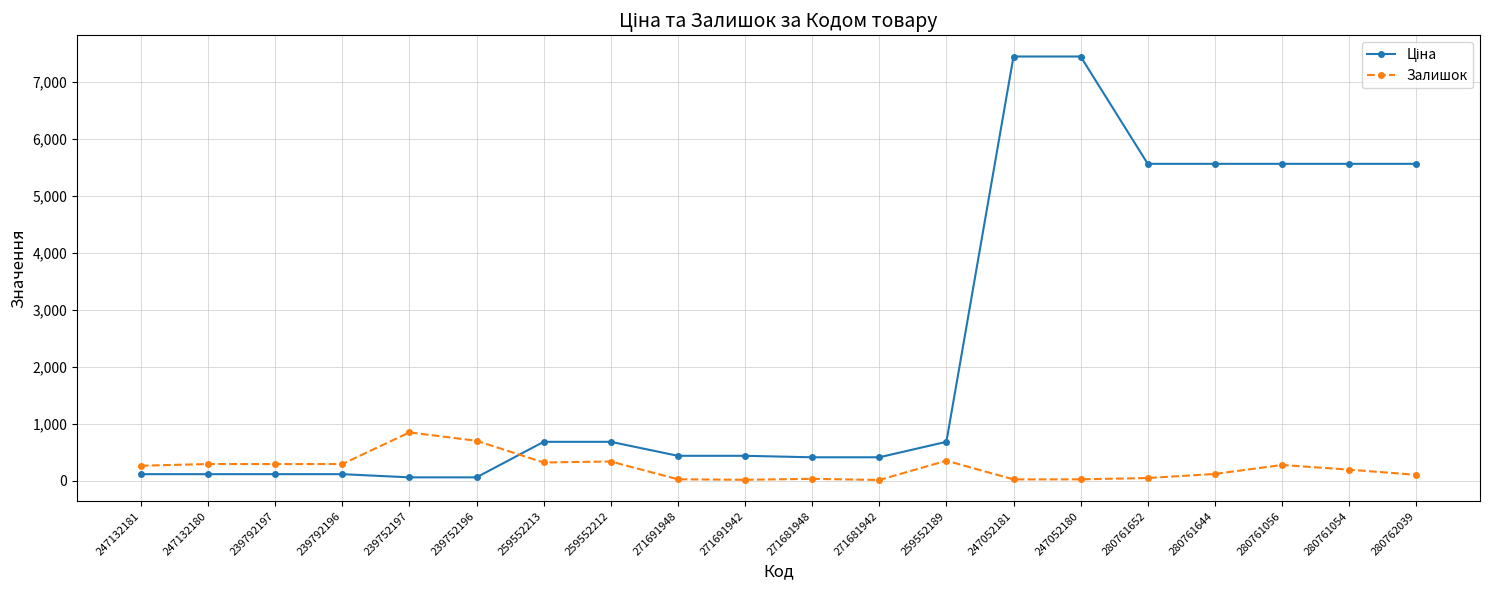

What is the value of the Залишок point at the 19th from the left?

191.0